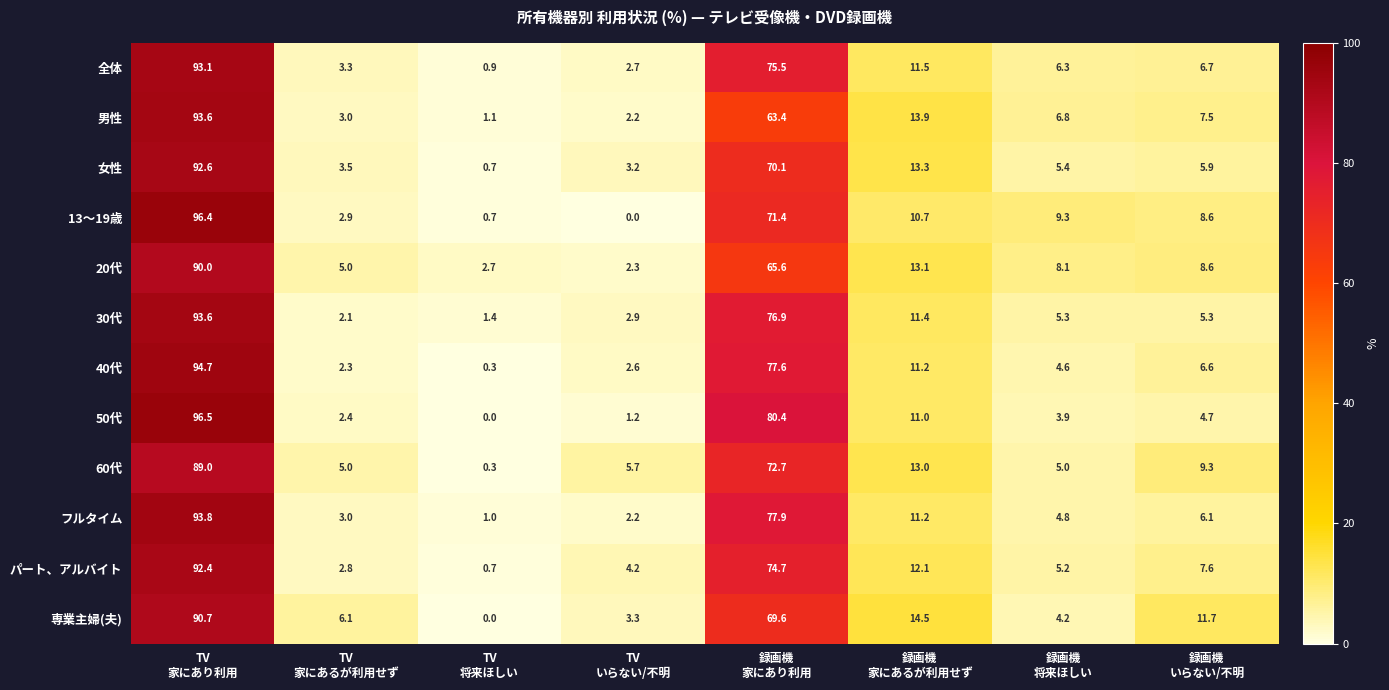

What is the maximum value for パート、アルバイト?

92.4